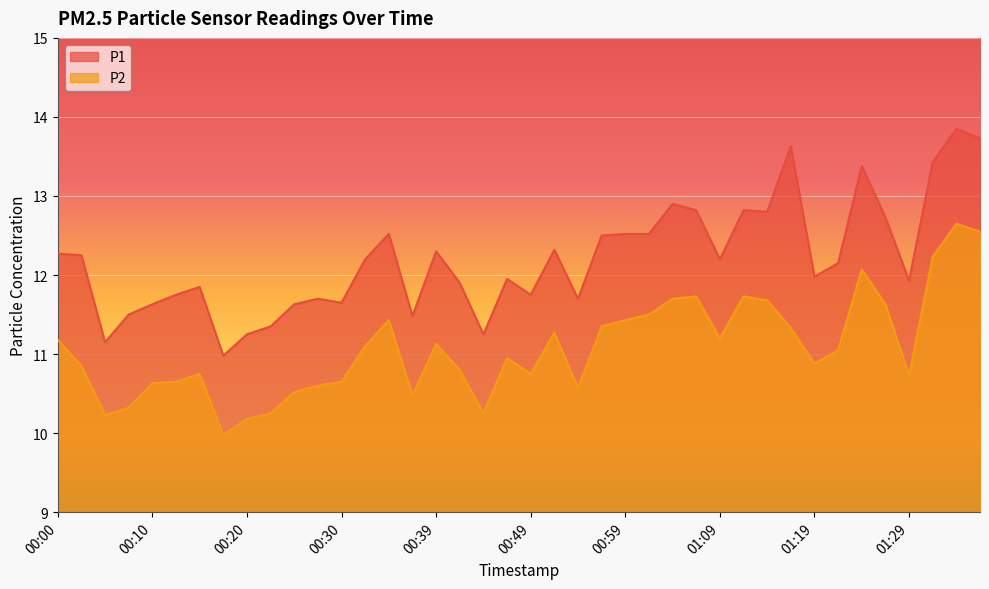

How many lines are shown in the chart?

2